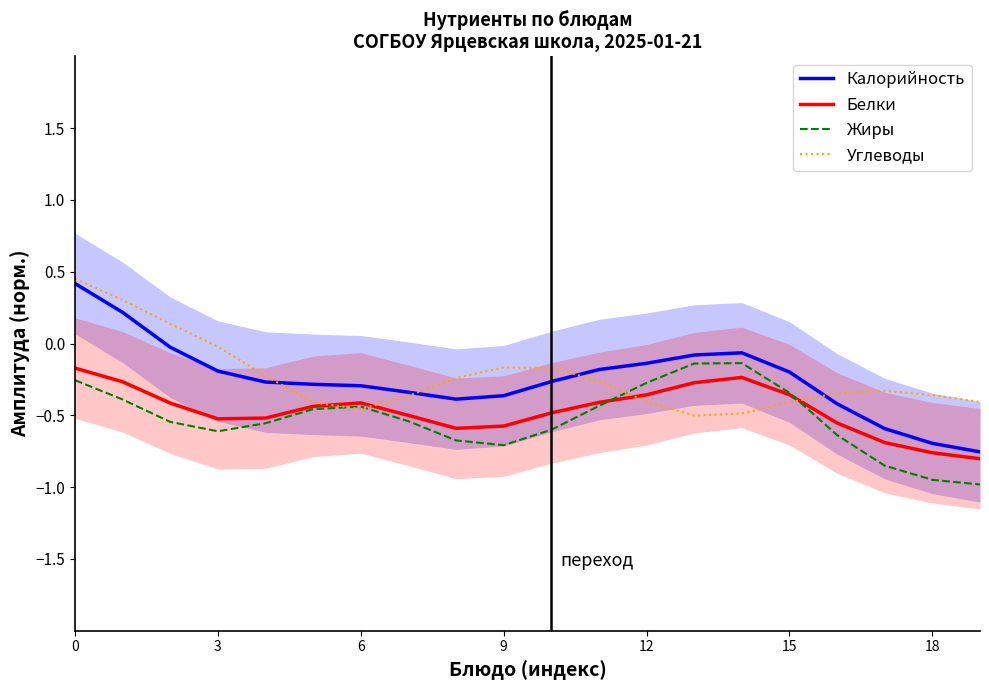

Reading left to right, what are all the values shown in this chart?

Калорийность: 0.4	0.2	-0.0	-0.2	-0.3	-0.3	-0.3	-0.3	-0.4	-0.4	-0.3	-0.2	-0.1	-0.1	-0.1	-0.2	-0.4	-0.6	-0.7	-0.8
Белки: -0.2	-0.3	-0.4	-0.5	-0.5	-0.4	-0.4	-0.5	-0.6	-0.6	-0.5	-0.4	-0.4	-0.3	-0.2	-0.4	-0.6	-0.7	-0.8	-0.8
Жиры: -0.3	-0.4	-0.5	-0.6	-0.6	-0.5	-0.4	-0.5	-0.7	-0.7	-0.6	-0.4	-0.3	-0.1	-0.1	-0.3	-0.6	-0.9	-0.9	-1.0
Углеводы: 0.5	0.3	0.1	-0.0	-0.2	-0.4	-0.5	-0.4	-0.2	-0.2	-0.2	-0.3	-0.4	-0.5	-0.5	-0.4	-0.3	-0.3	-0.4	-0.4